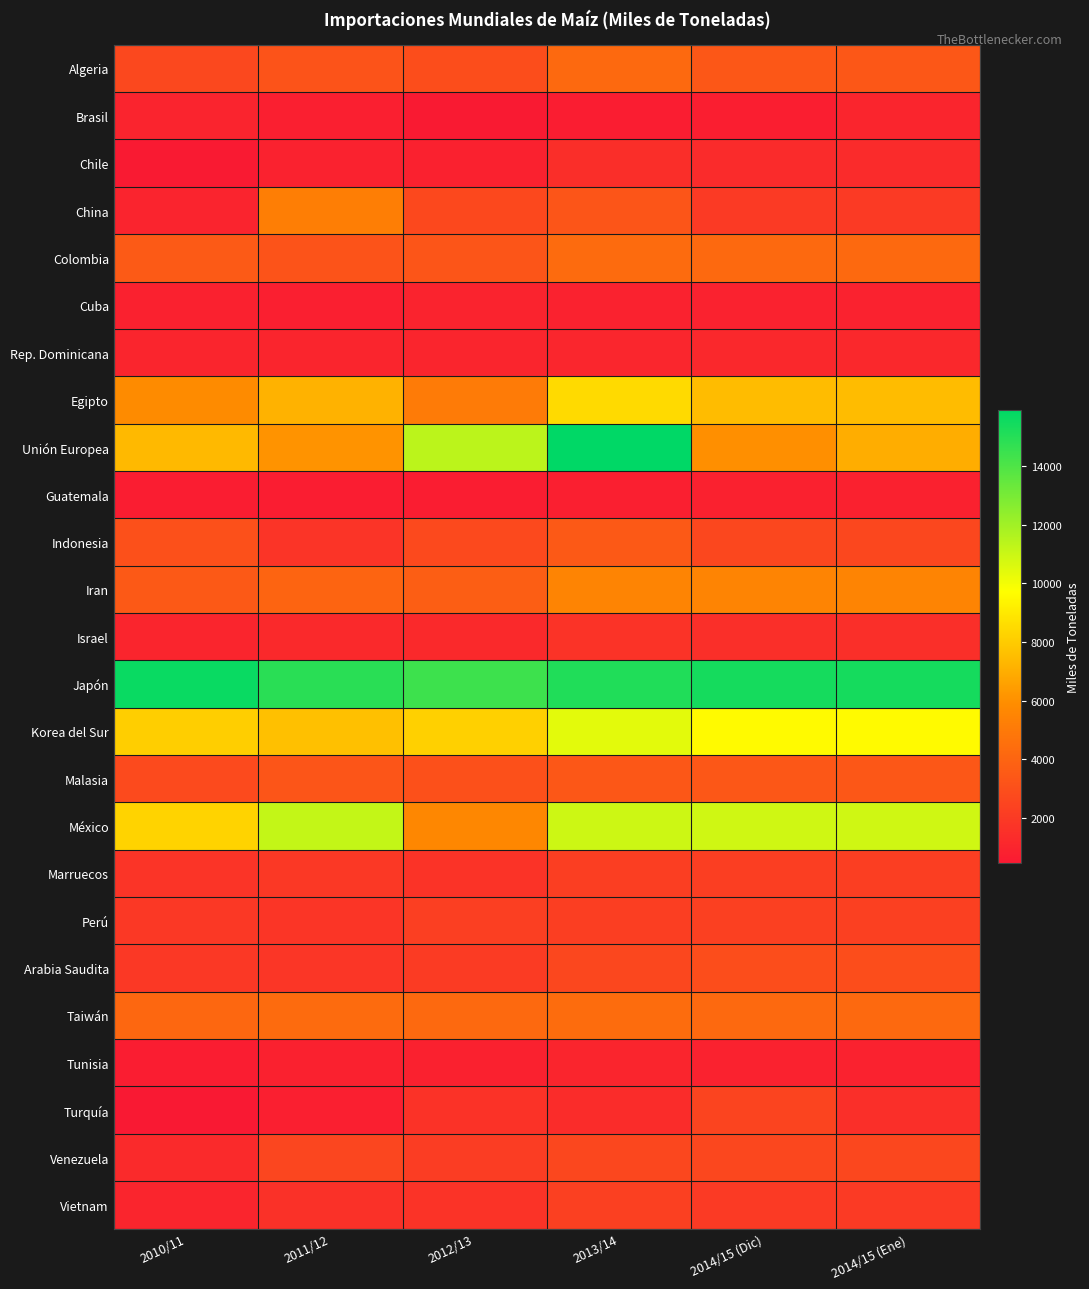

At which category is the sum across all series the highest?

2013/14